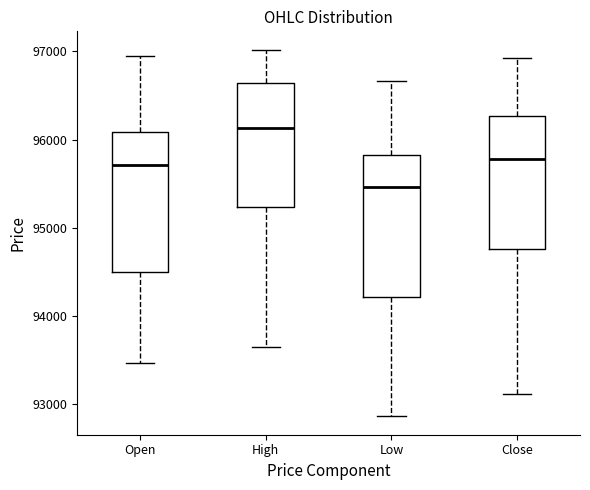

Reading left to right, transcribe this box plot: for each box, give where its median line is, the range the box spans, and where its two whiskers end, as read against the y-axis. The values are not printed on the chart, so give them approximately, as read against the axis.

Open: median 95700, box 94500 to 96100, whiskers 93500 to 97000
High: median 96100, box 95200 to 96600, whiskers 93700 to 97000
Low: median 95500, box 94200 to 95800, whiskers 92900 to 96700
Close: median 95800, box 94800 to 96300, whiskers 93100 to 96900